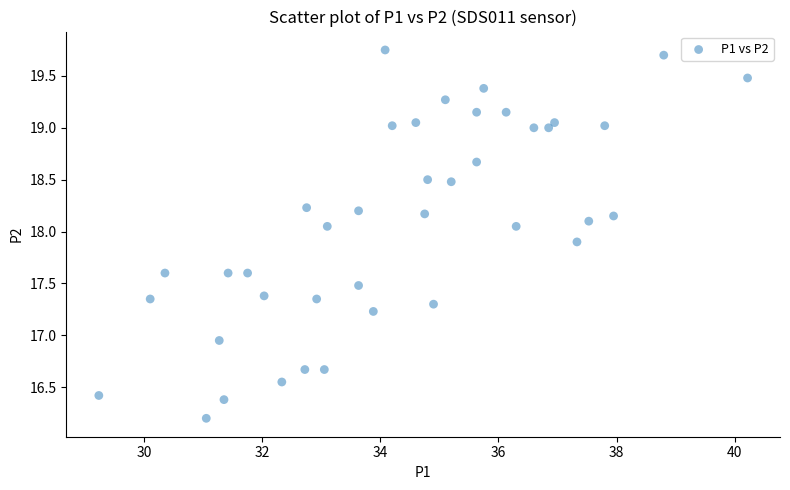

What is the range of X values (max minus min)?

11.0